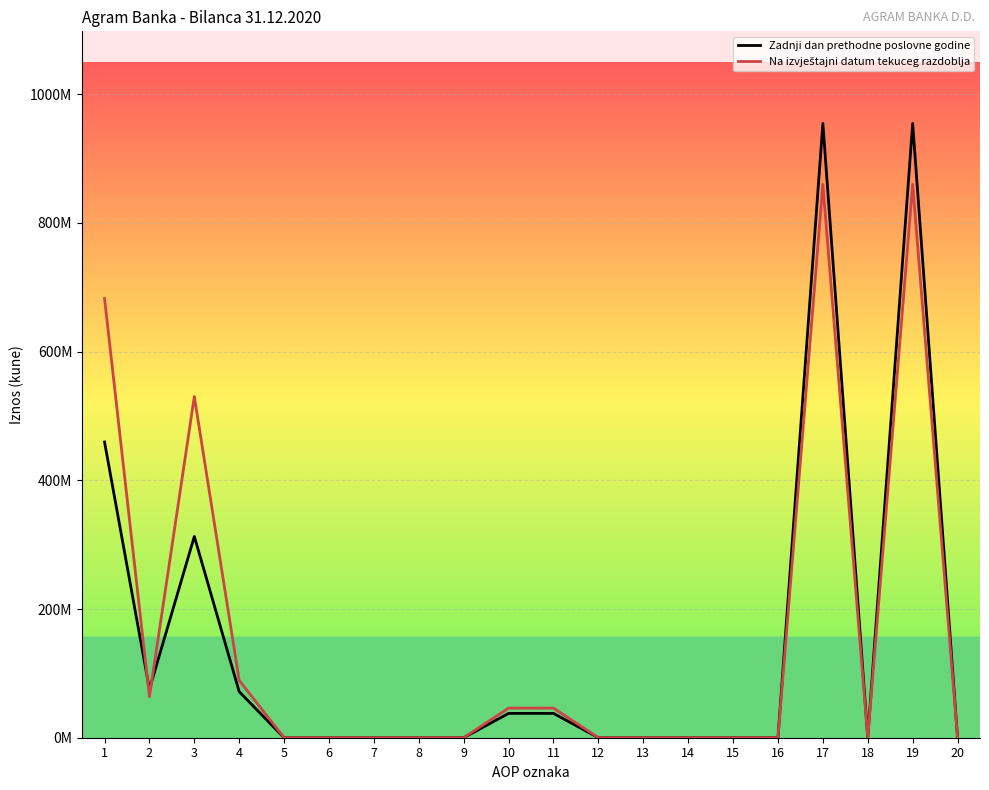

Does the chart display data point markers on the line(s)?

No